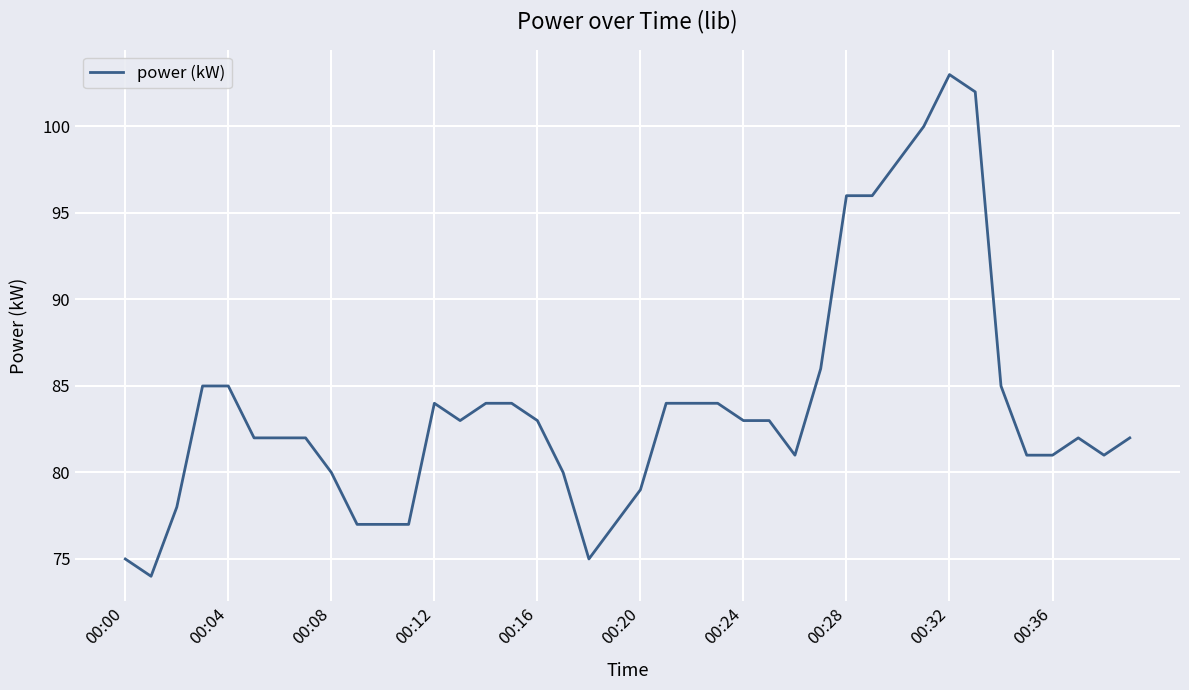

What is the difference between the maximum and minimum values?

29